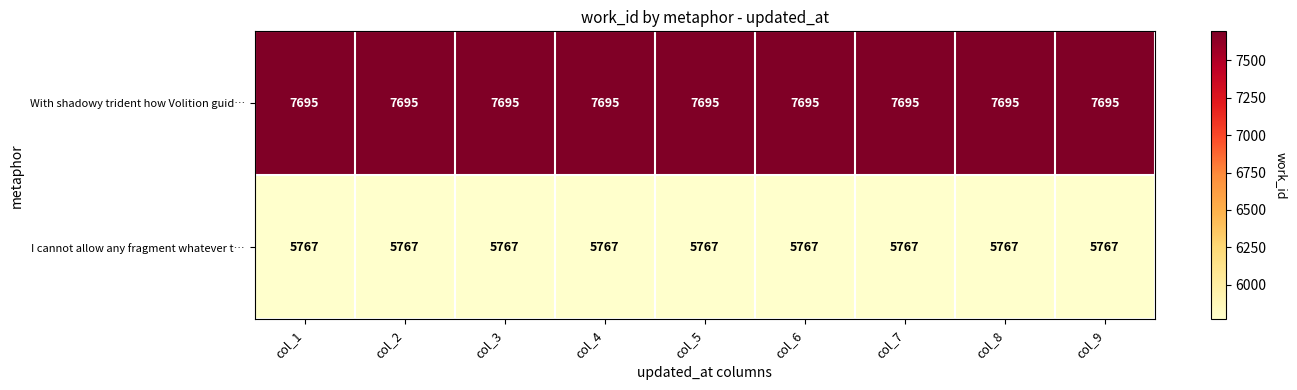

What is the sum of all I cannot allow any fragment whatever t… values?

51903